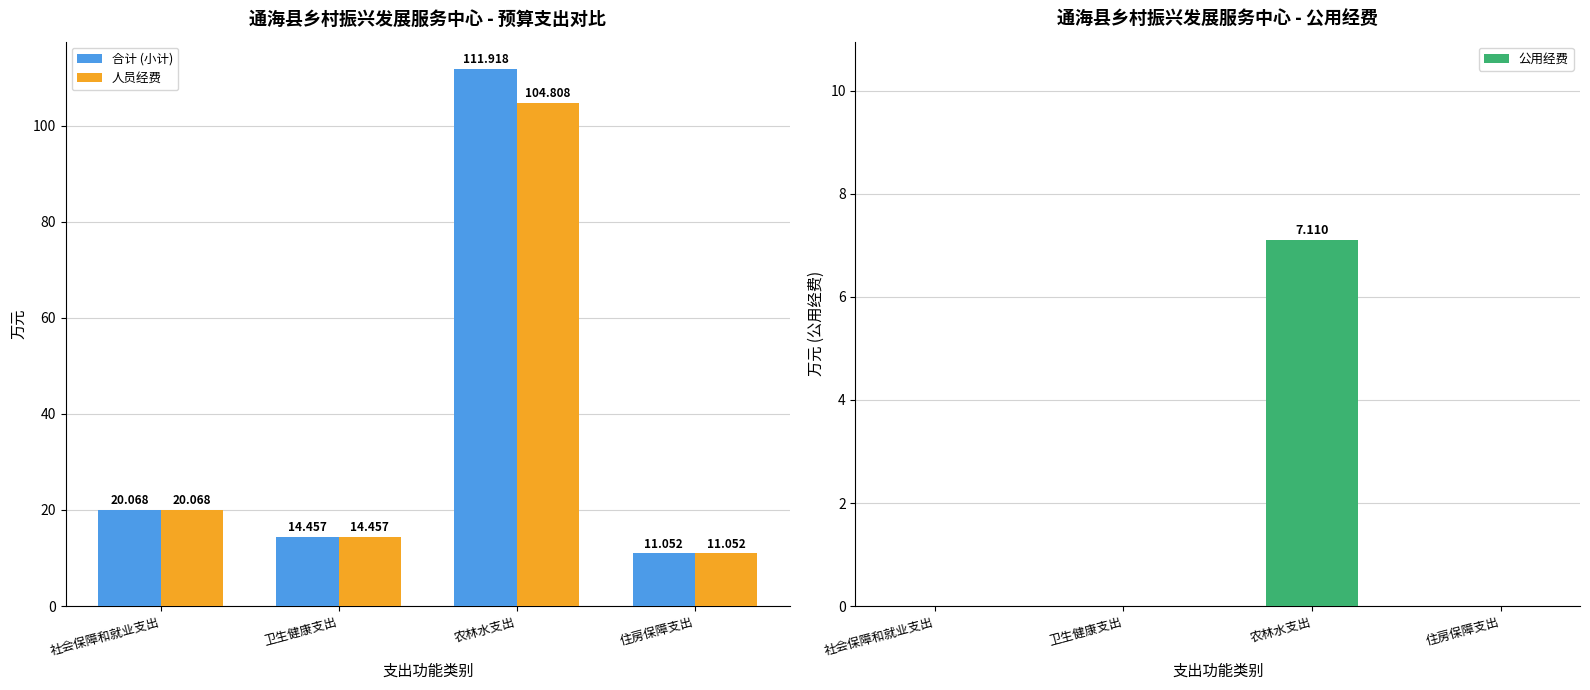

At 农林水支出, list the series in order from smallest to largest.

公用经费, 人员经费, 合计 (小计)